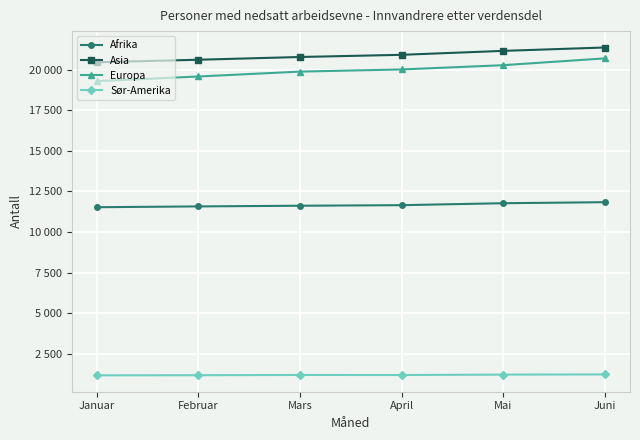

Which series has the largest total across all categories?

Asia